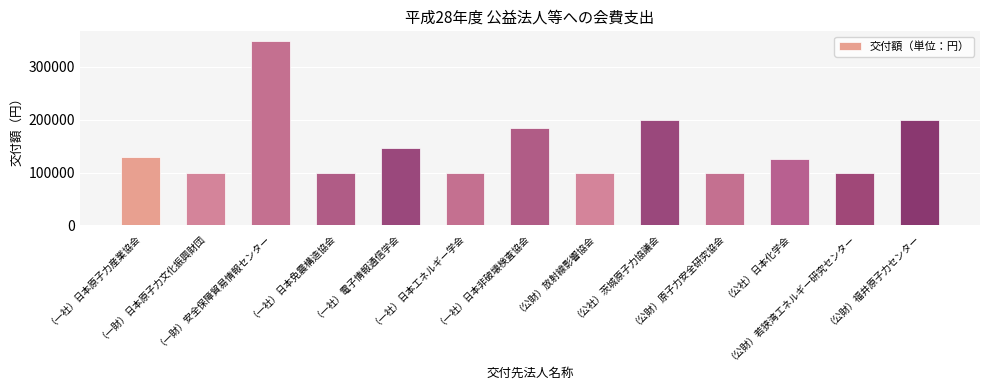

What is the minimum value shown in the chart?

100000